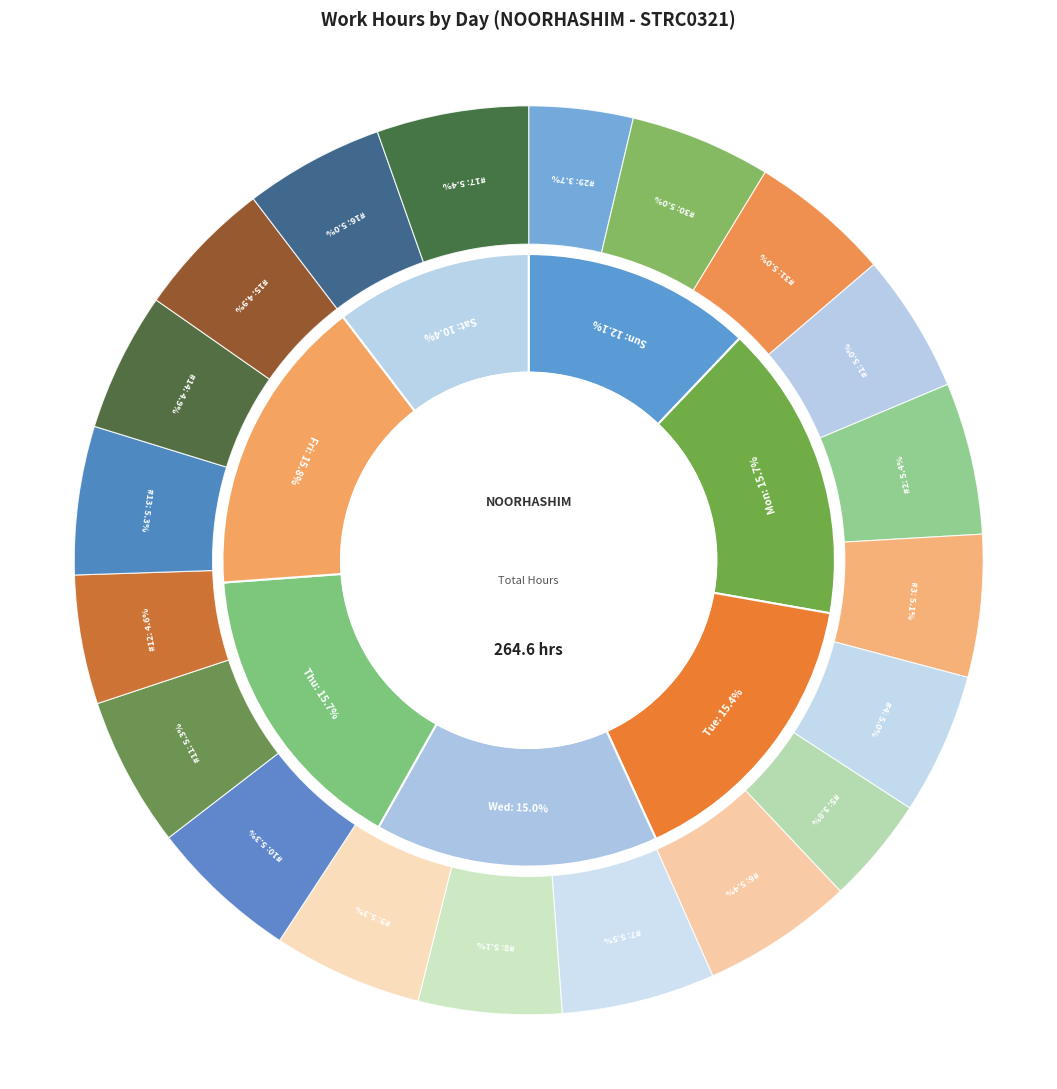

To the nearest percent, what portion does Tue (7) represent?

5%